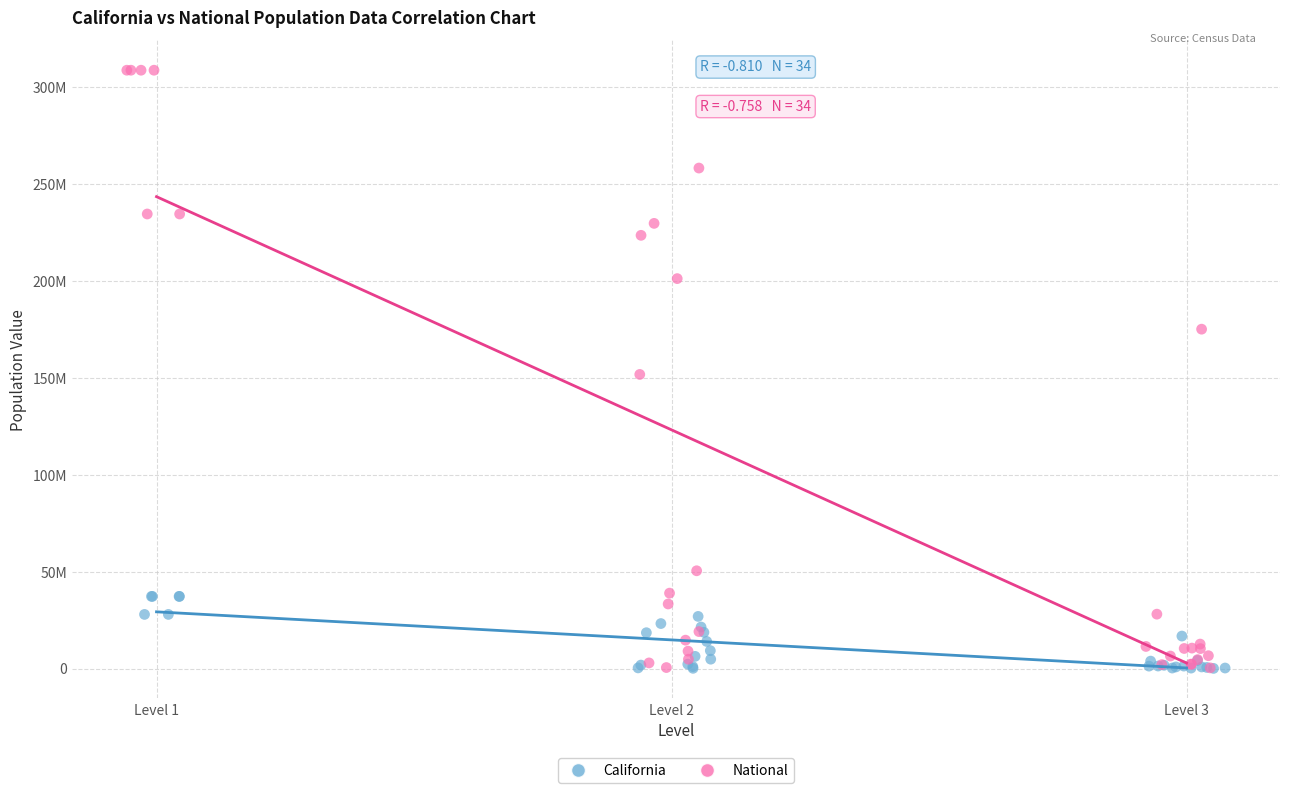

What are all the series names shown in the legend?

California, National